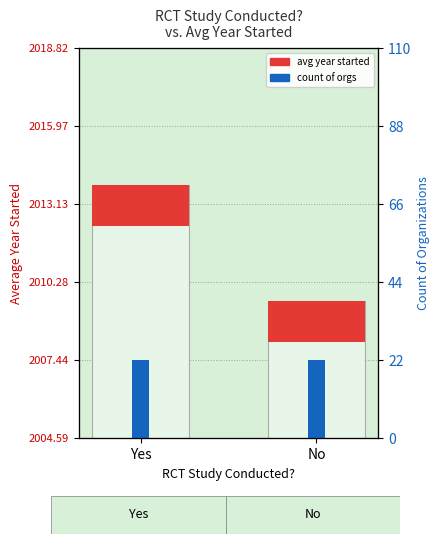

True or false: the data shows 2647.5 at No.

False